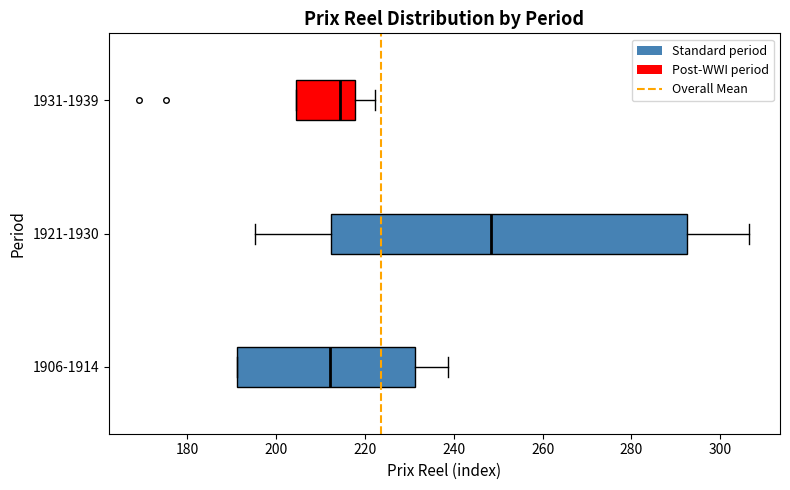

Reading bottom to top, transcribe this box plot: for each box, give where its median line is, the range the box spans, and where its two whiskers end, as read against the x-axis. The values are not printed on the chart, so give them approximately, as read against the axis.

1906-1914: median 212, box 192 to 232, whiskers 192 to 238
1921-1930: median 248, box 212 to 292, whiskers 196 to 306
1931-1939: median 214, box 204 to 218, whiskers 204 to 222